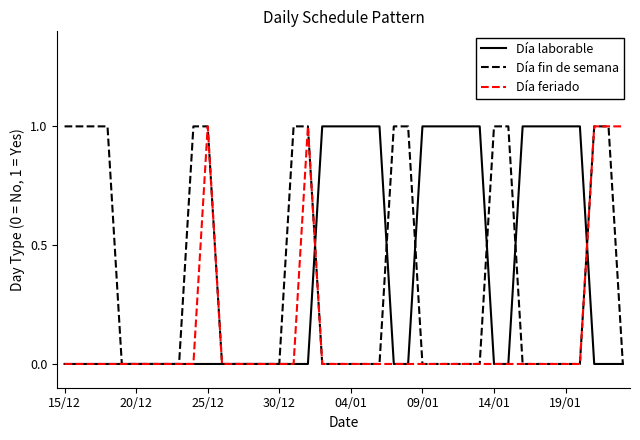

What are all the series names shown in the legend?

Día laborable, Día fin de semana, Día feriado